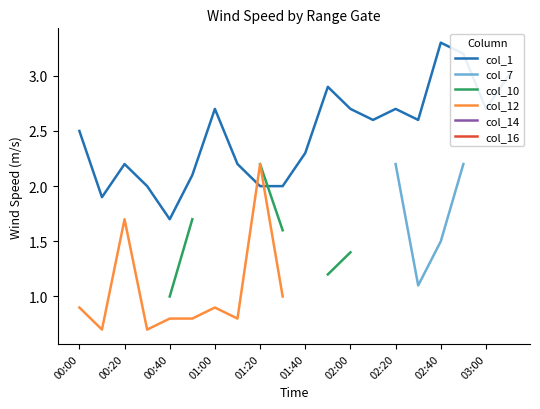

At which label does col_1 reach its peak?

02:40